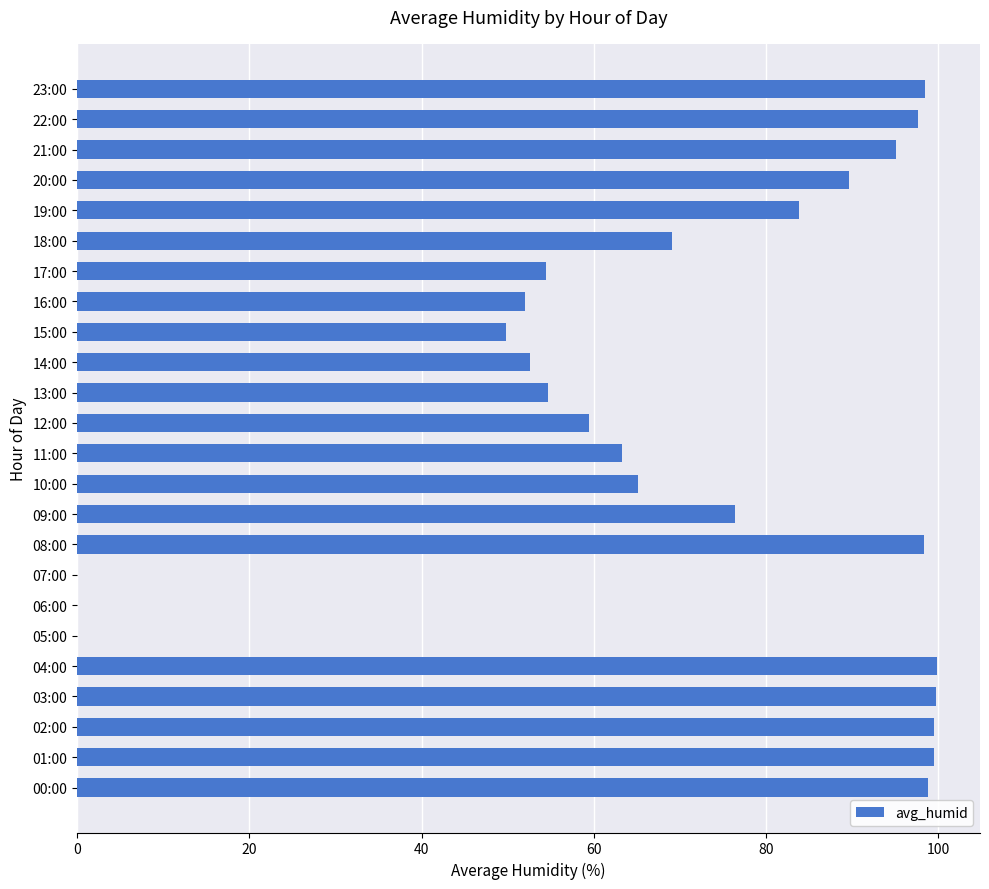

True or false: the data shows 54.6 at 13:00.

True